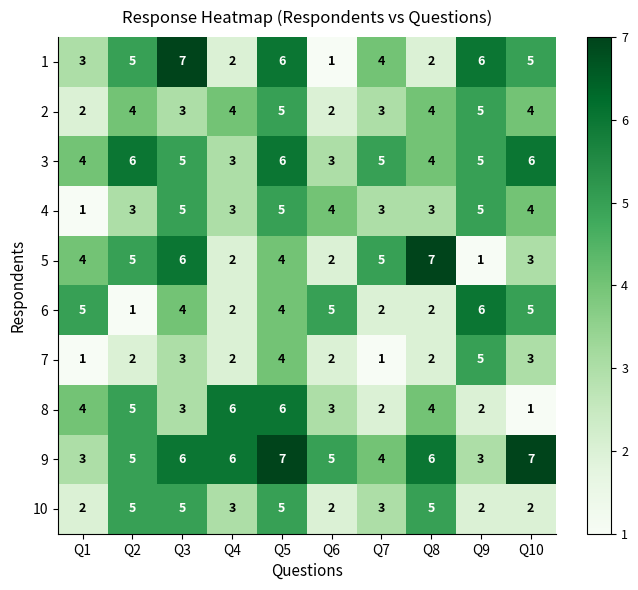

Is it true that 9 equals 5 at Q6?

True